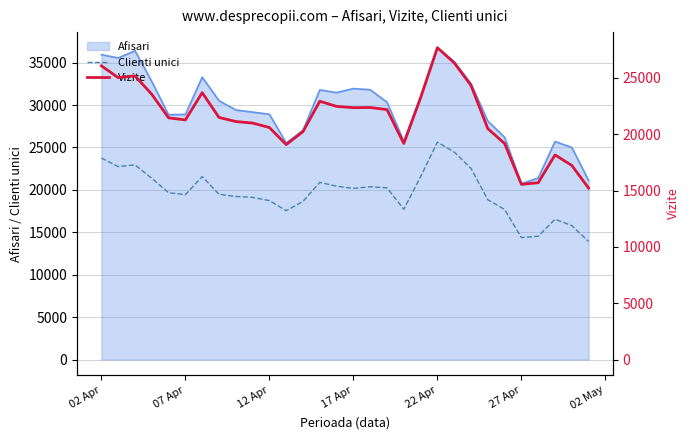

What is the difference between the second highest and minimum values in the Clienti unici series?

10553